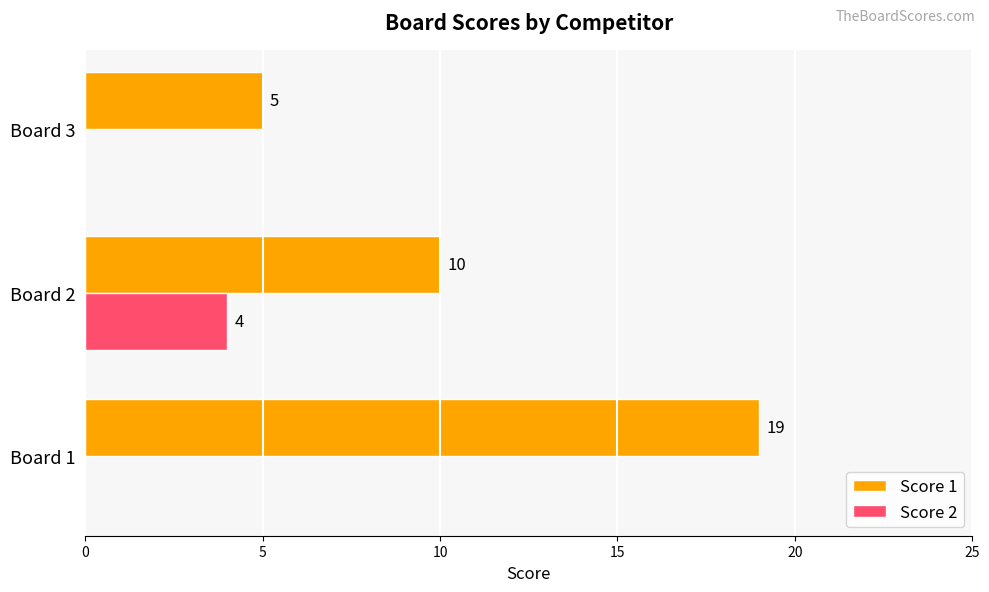

At which category is the sum across all series the highest?

Board 1